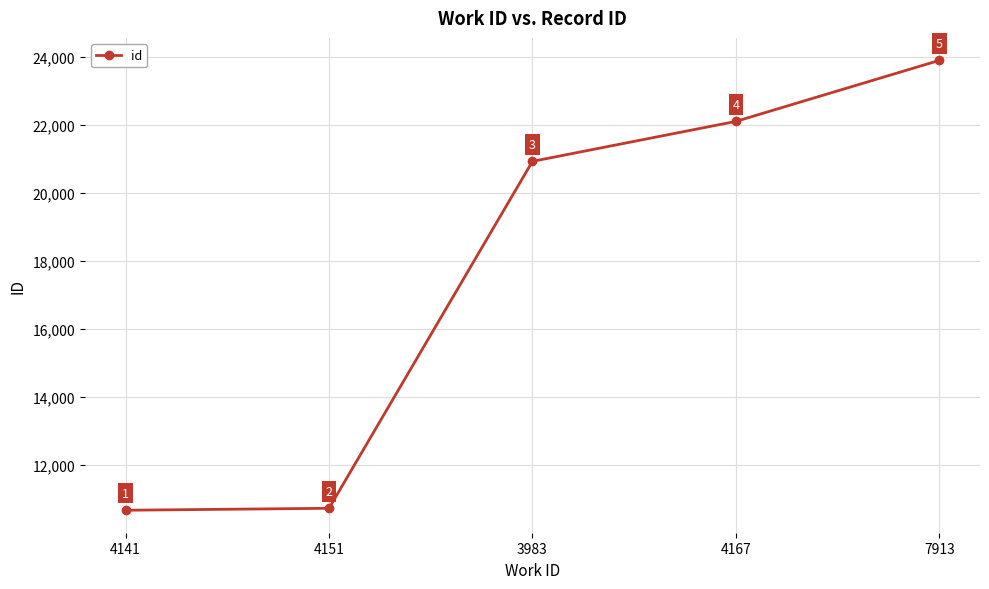

List the labels in order of value, largest first.

7913, 4167, 3983, 4151, 4141